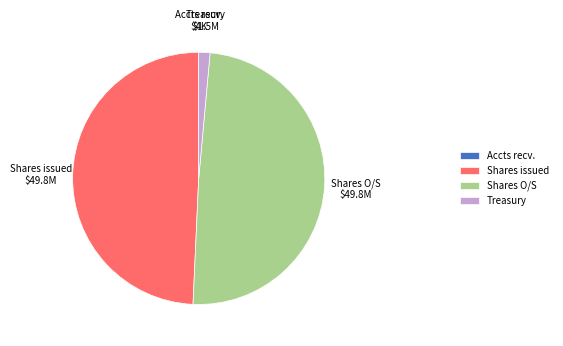

The Shares issued slice represents 40% of the pie. True or false?

False